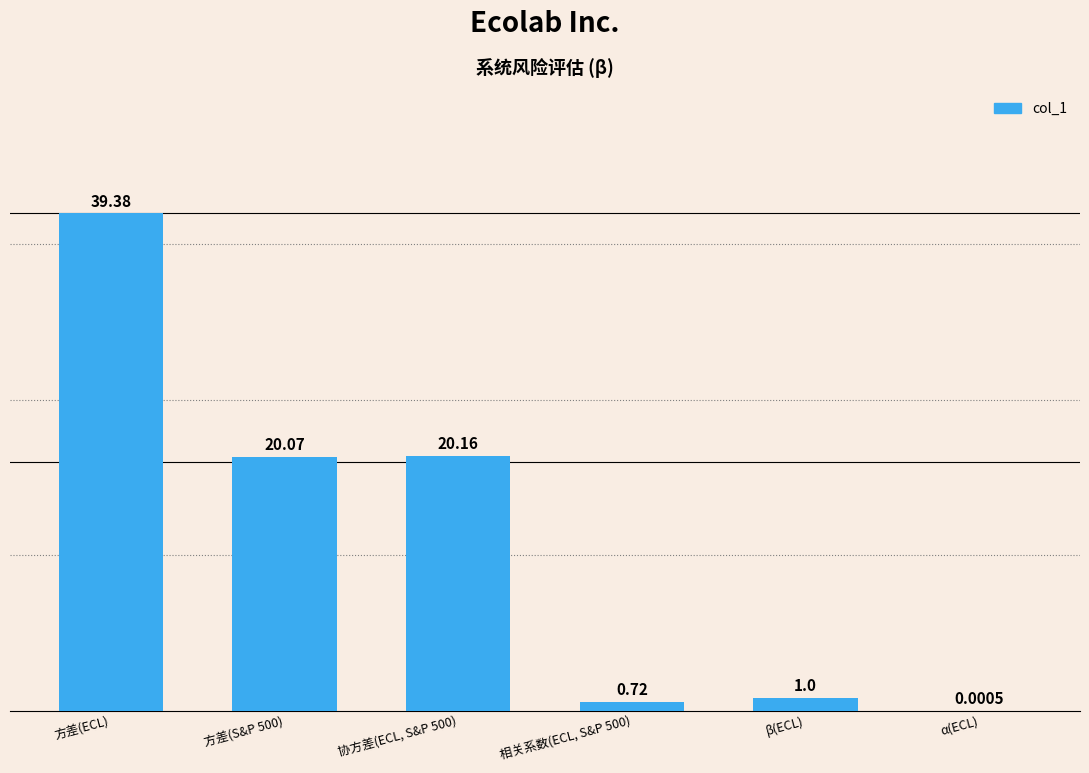

What is the sum of all values?

81.3